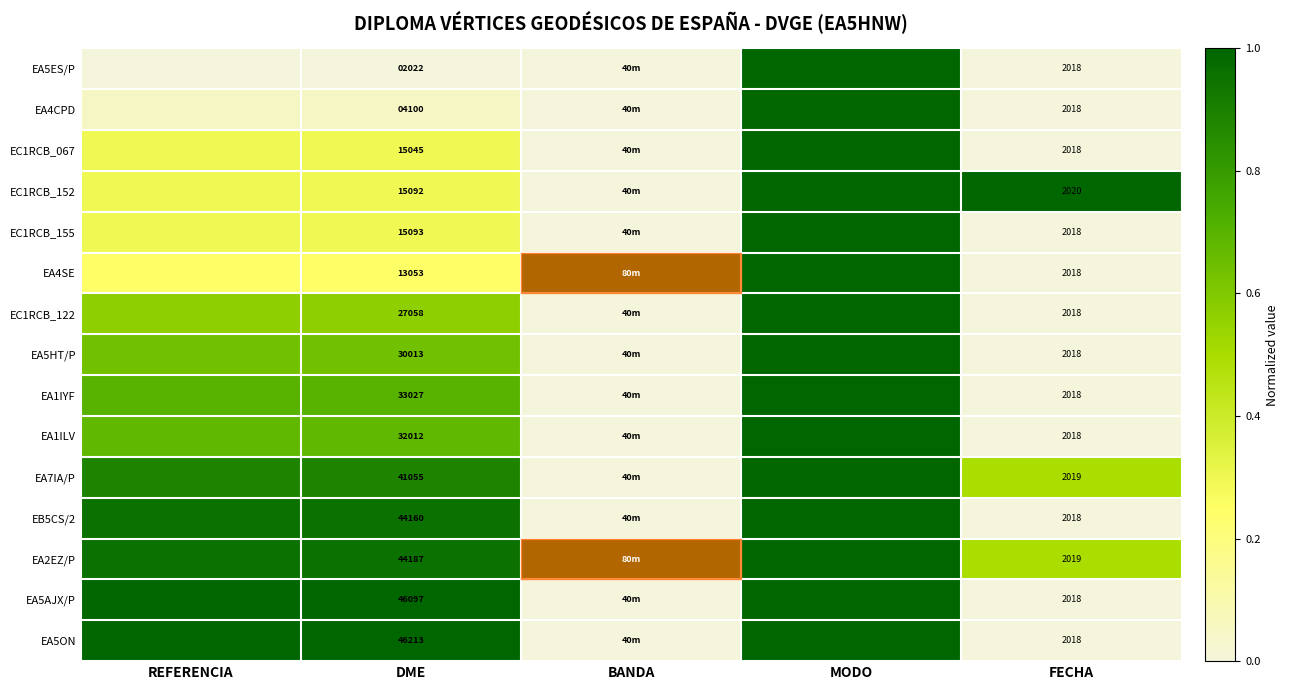

What is the total value across all series at REFERENCIA?

8.6